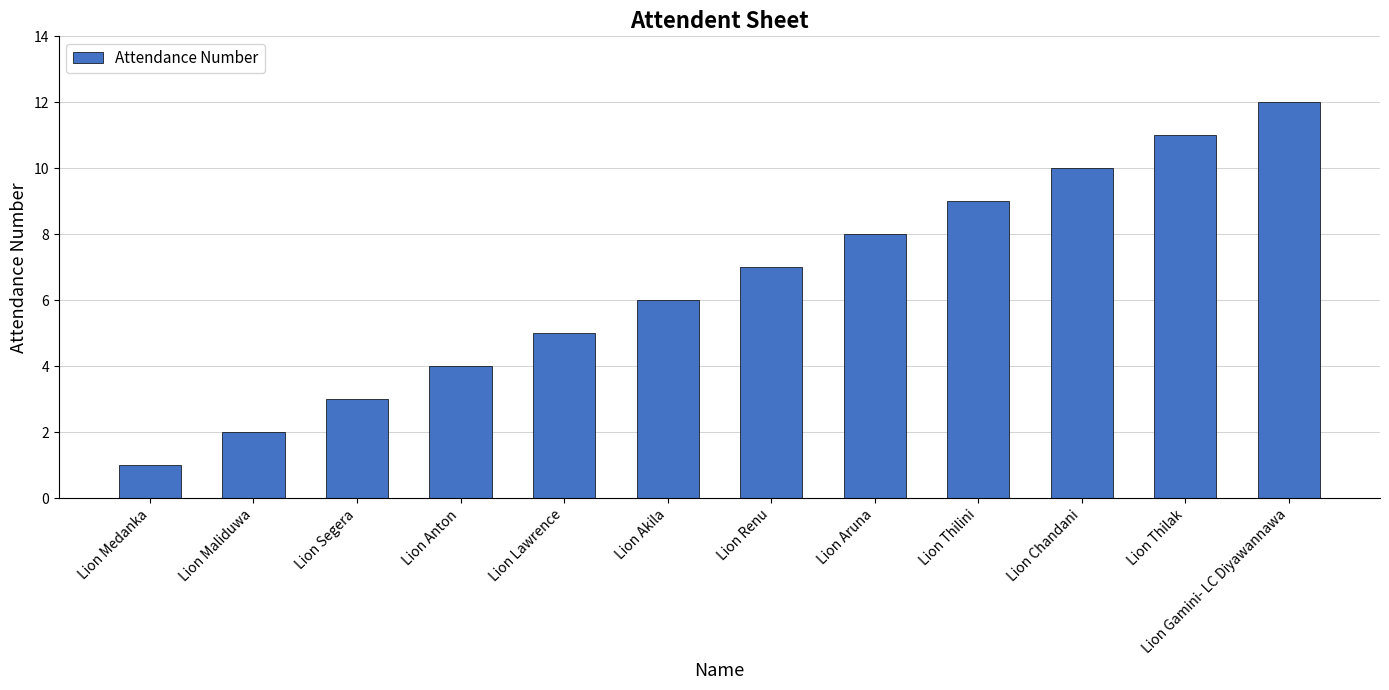

Reading left to right, transcribe all the data shown in this chart.

Lion Medanka=1	Lion Maliduwa=2	Lion Segera=3	Lion Anton=4	Lion Lawrence=5	Lion Akila=6	Lion Renu=7	Lion Aruna=8	Lion Thilini=9	Lion Chandani=10	Lion Thilak=11	Lion Gamini- LC Diyawannawa=12